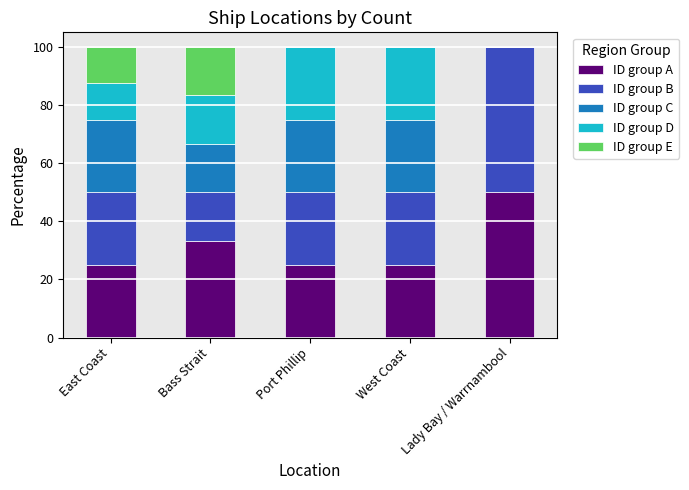

What is the total value across all series at East Coast?

100.0